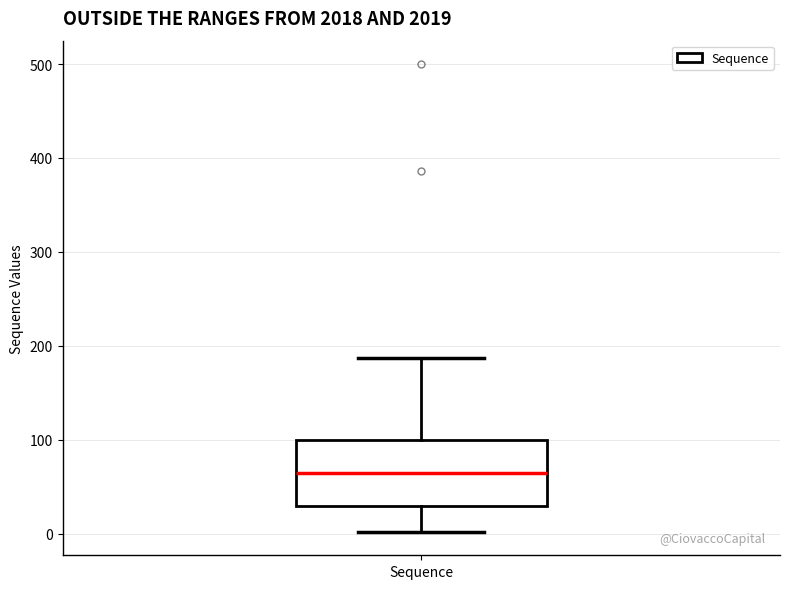

Transcribe this box plot: give where the median line is, the range the box spans, and where the two whiskers end, as read against the y-axis. The values are not printed on the chart, so give them approximately, as read against the axis.

median 70, box 30 to 100, whiskers 0 to 190